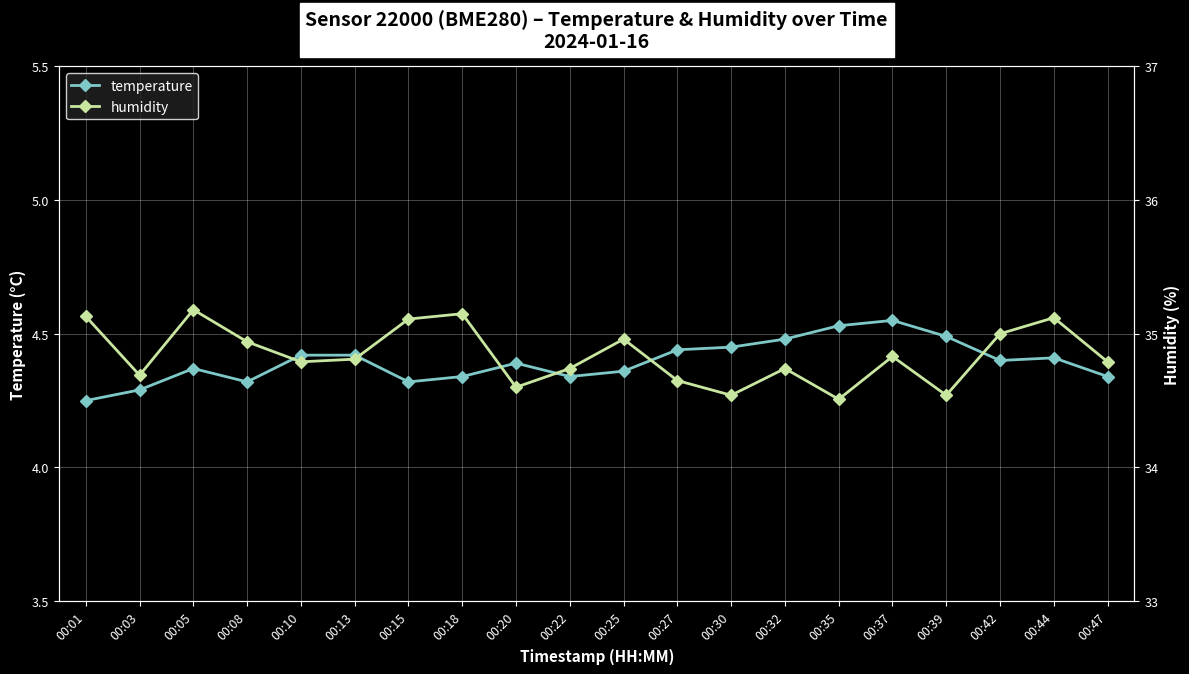

What is the approximate value of humidity at 00:47?

34.8